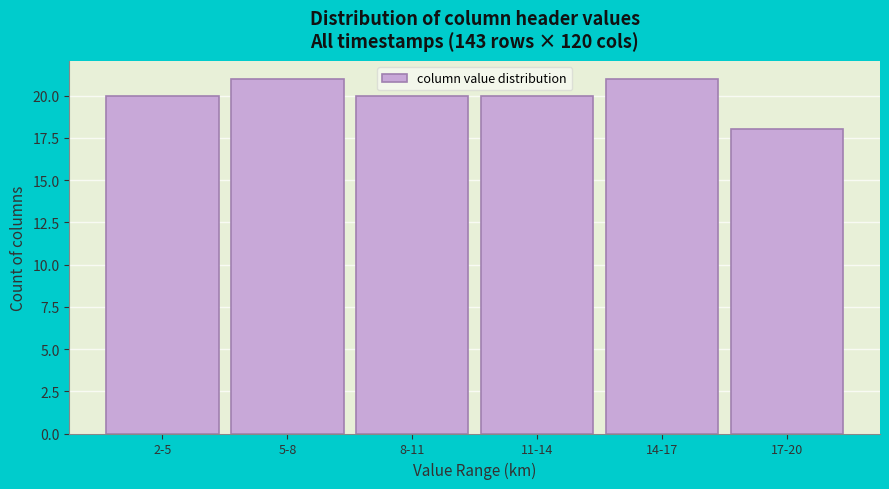

Reading left to right, what are all the values shown in this chart?

20	21	20	20	21	18